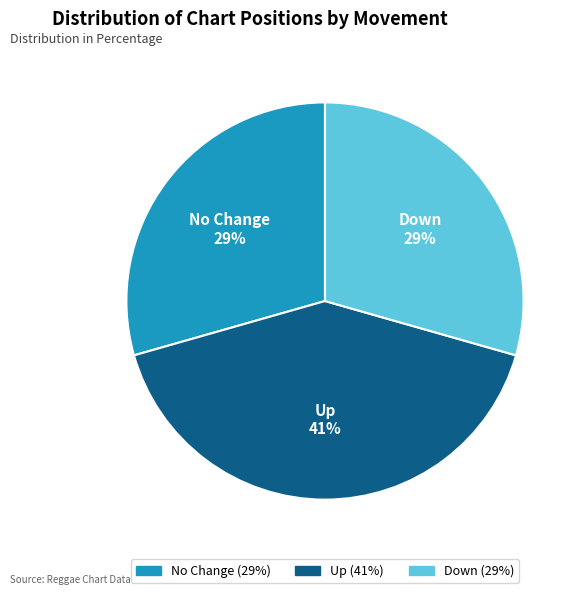

To the nearest percent, what percentage of the pie is Up?

41%